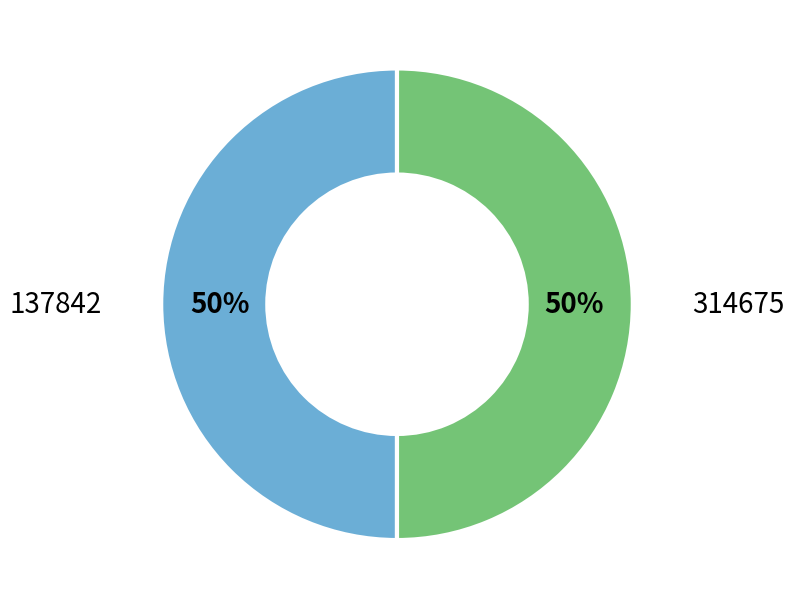

To the nearest percent, what is the average slice percentage?

50%